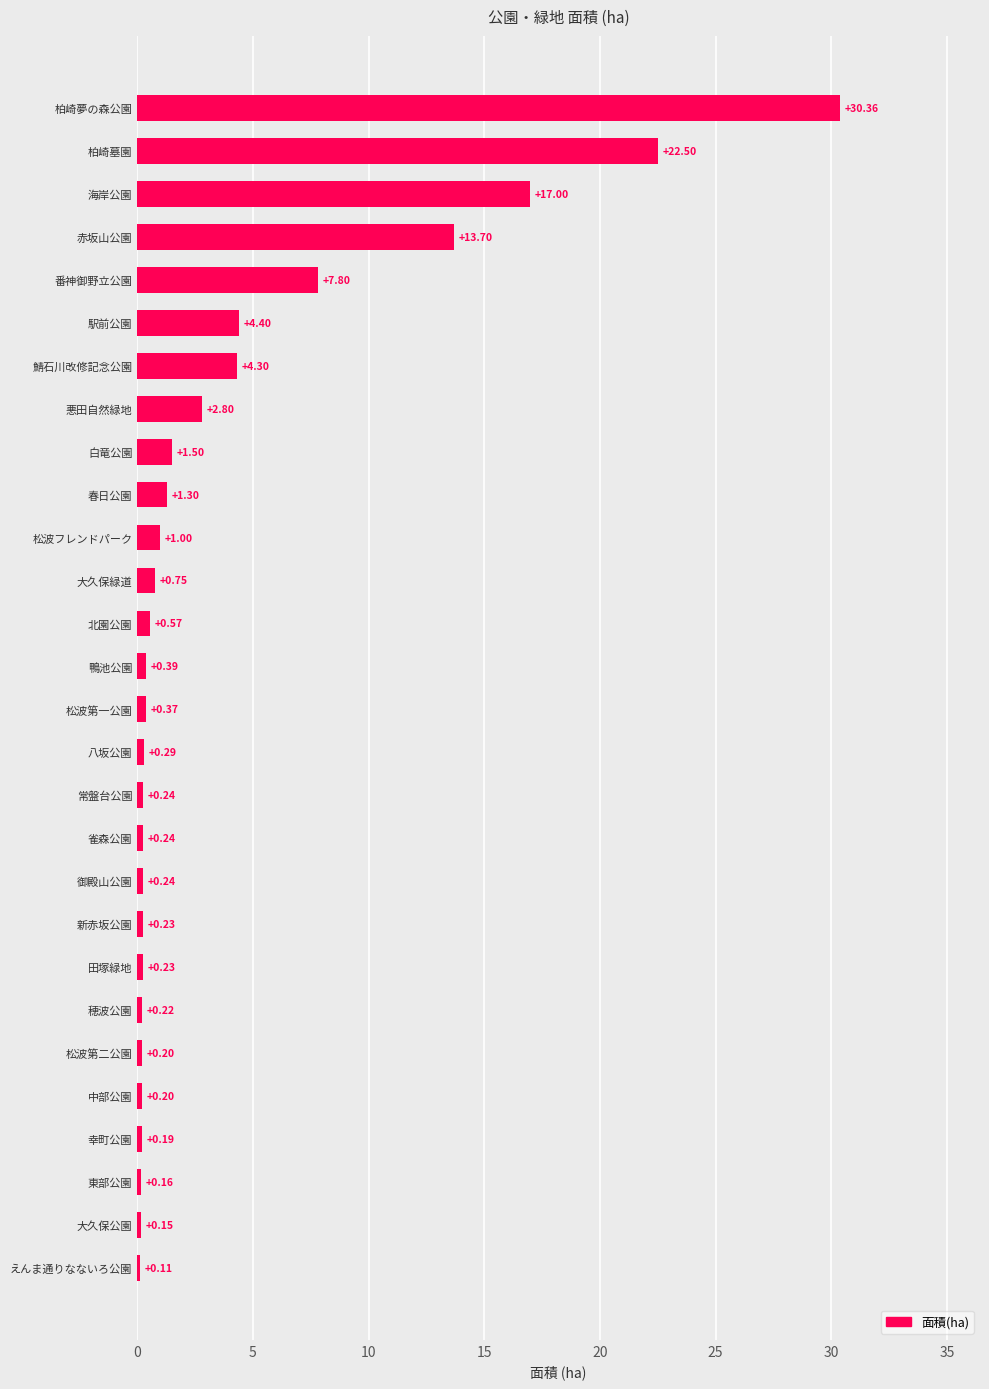

Where is the data nearest to the value 15?

赤坂山公園